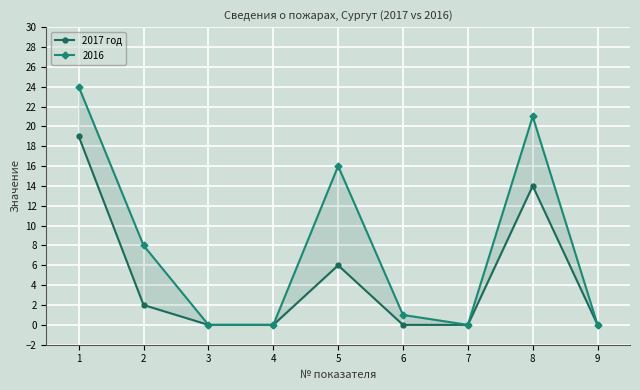

Which category has the lowest value across all series?

3